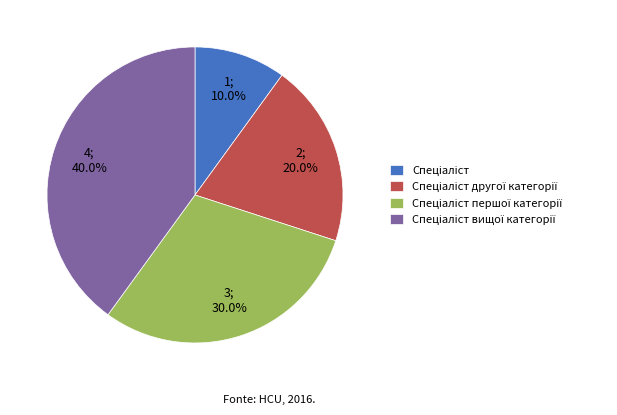

Is there any slice that represents more than half of the pie?

No